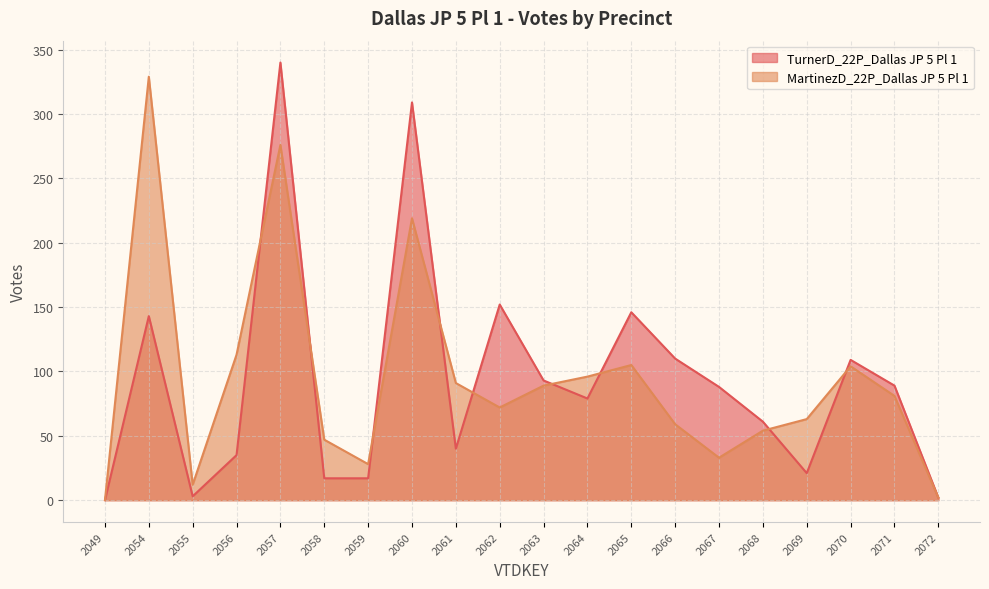

Which series has the widest spread of values?

TurnerD_22P_Dallas JP 5 Pl 1